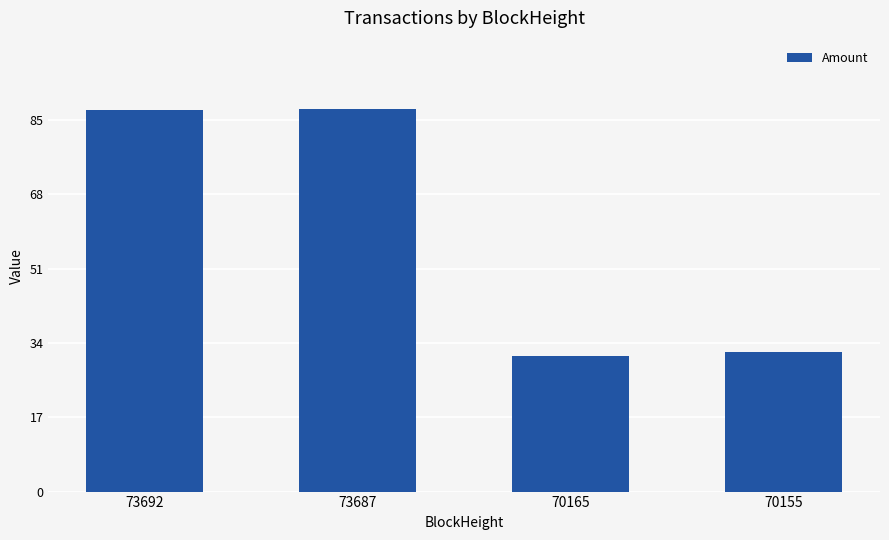

Which has a higher value, 70165 or 73692?

73692